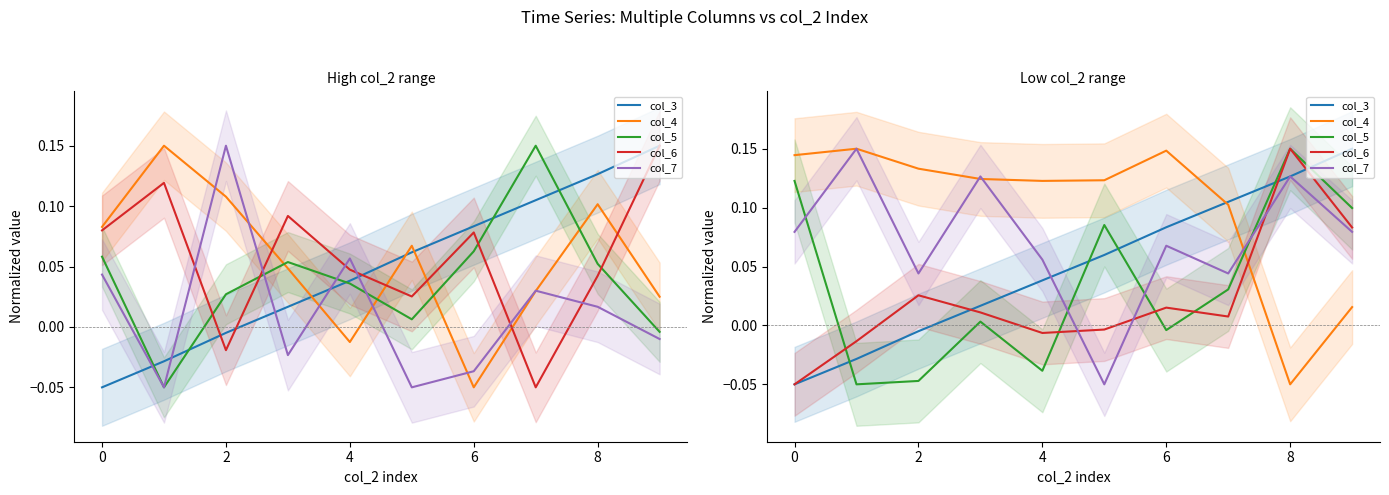

How many values in col_4 are below zero?

1